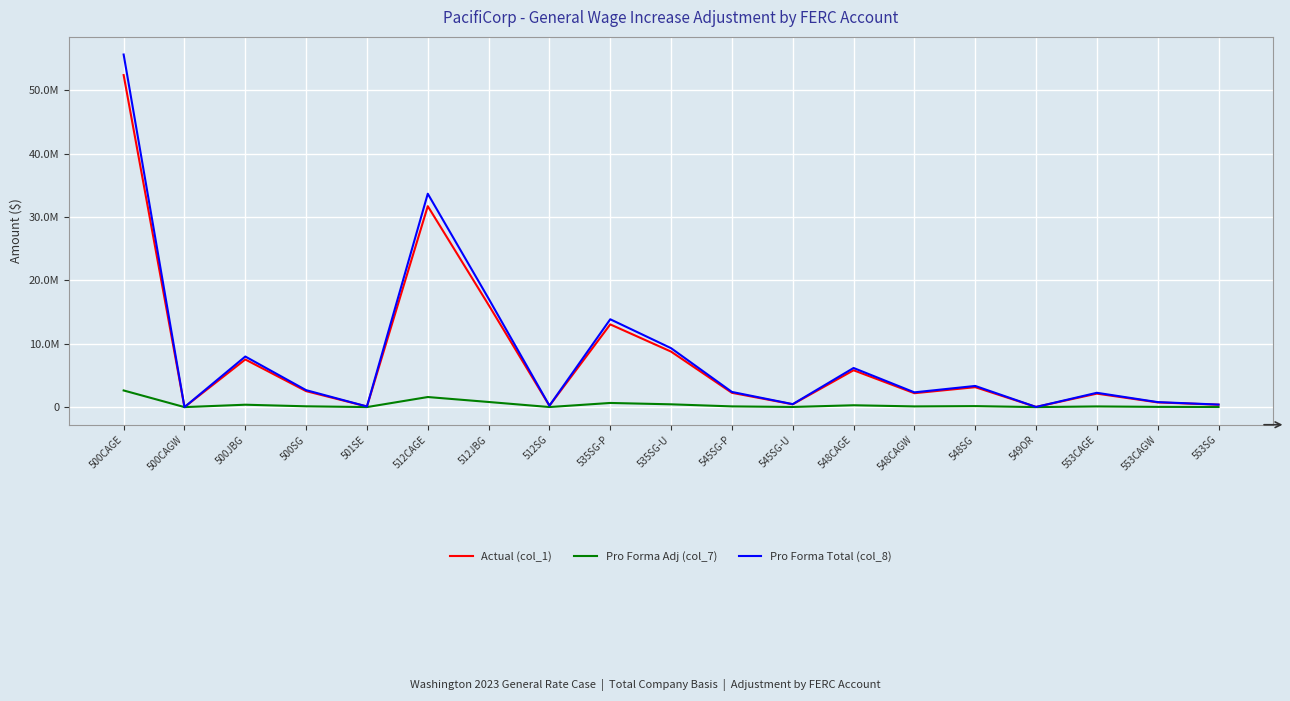

Which series has the widest spread of values?

Pro Forma Total (col_8)